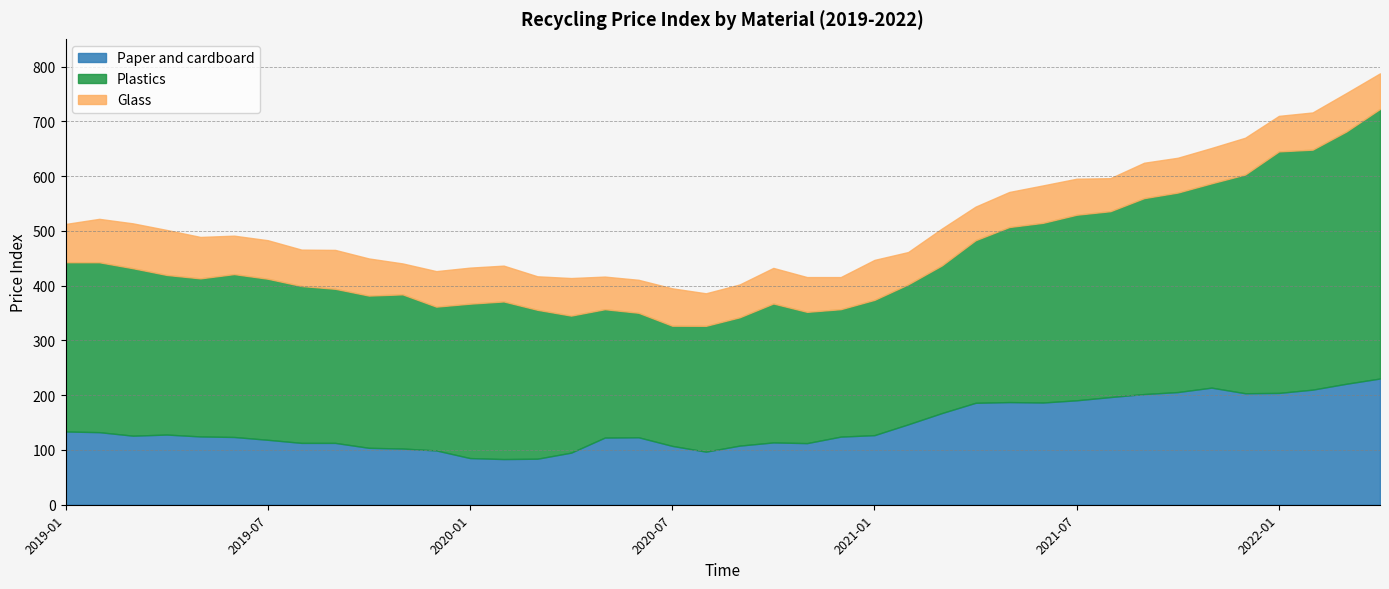

Where does the Paper and cardboard series first go above 126?

2019-01